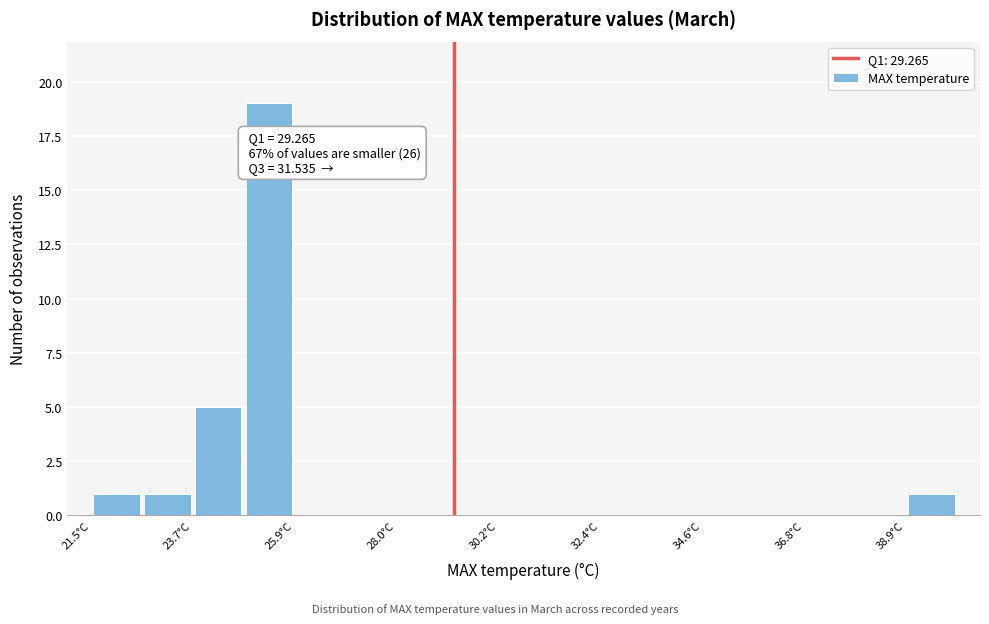

Around what value on the x-axis is the tallest bar? Give the approximate position of its centre, as read against the axis.

25.5